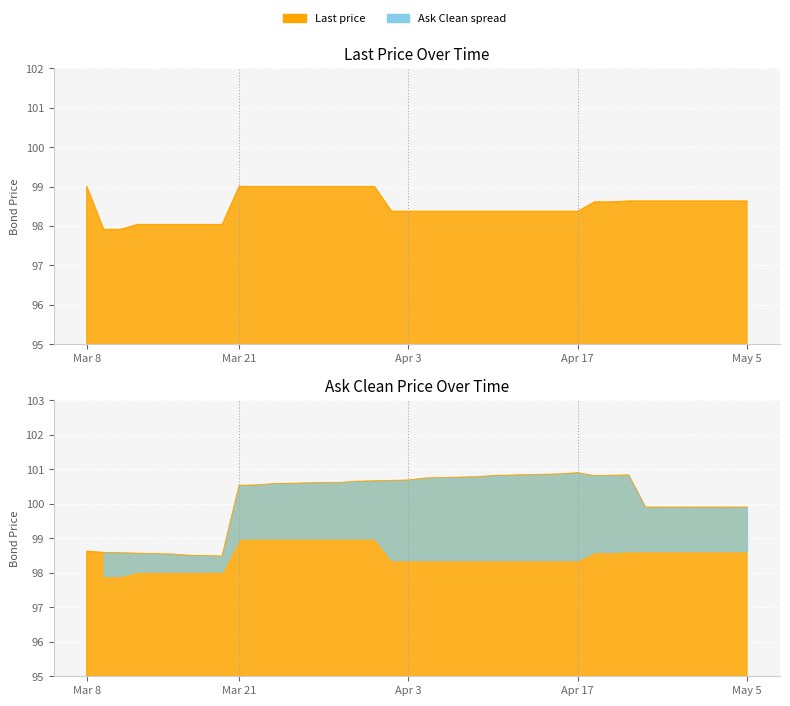

True or false: Ask Clean has a value of 98.6 at 2023-03-09.

True